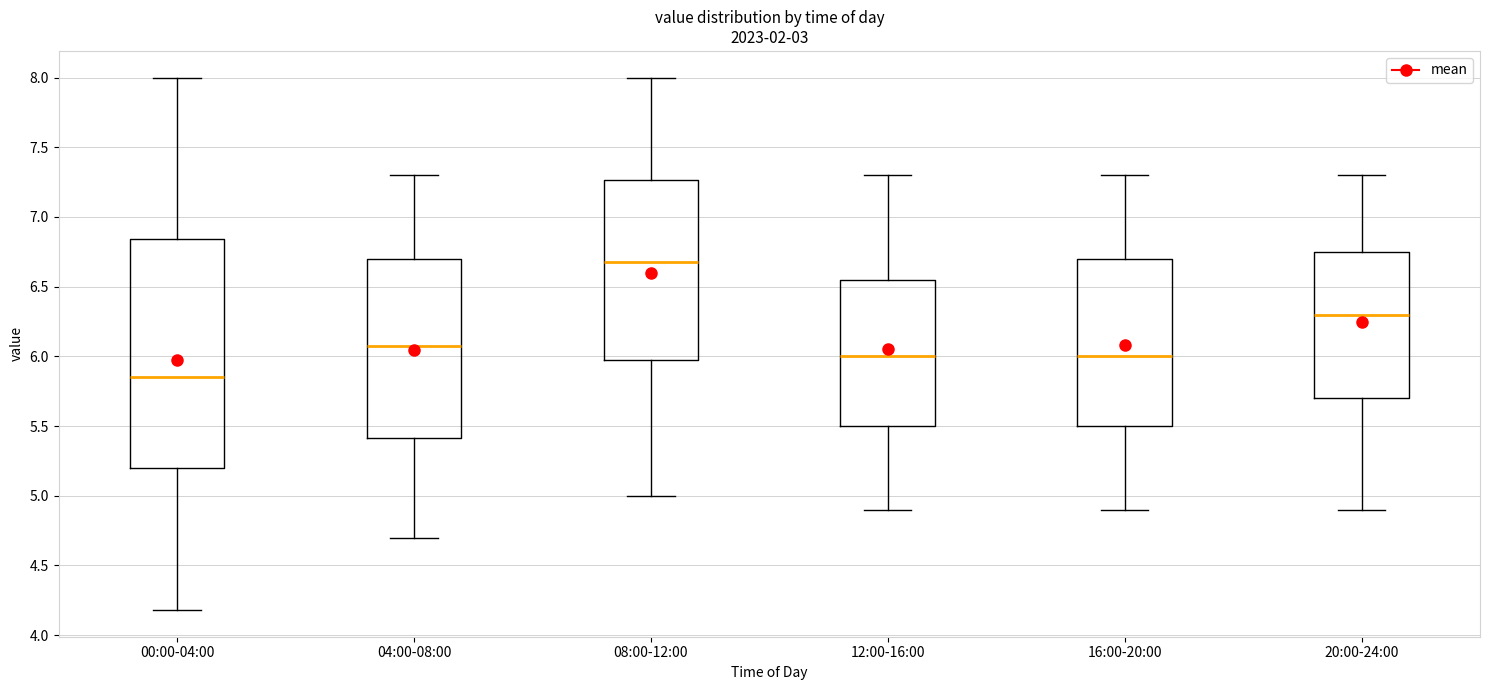

Reading left to right, read every box against the y-axis: the position of its median line, the range the box covers, and the ends of its whiskers. The values are not printed on the chart, so give them approximately, as read against the axis.

00:00-04:00: median 5.85, box 5.20 to 6.85, whiskers 4.20 to 8.00
04:00-08:00: median 6.10, box 5.40 to 6.70, whiskers 4.70 to 7.30
08:00-12:00: median 6.70, box 6.00 to 7.25, whiskers 5.00 to 8.00
12:00-16:00: median 6.00, box 5.50 to 6.55, whiskers 4.90 to 7.30
16:00-20:00: median 6.00, box 5.50 to 6.70, whiskers 4.90 to 7.30
20:00-24:00: median 6.30, box 5.70 to 6.75, whiskers 4.90 to 7.30